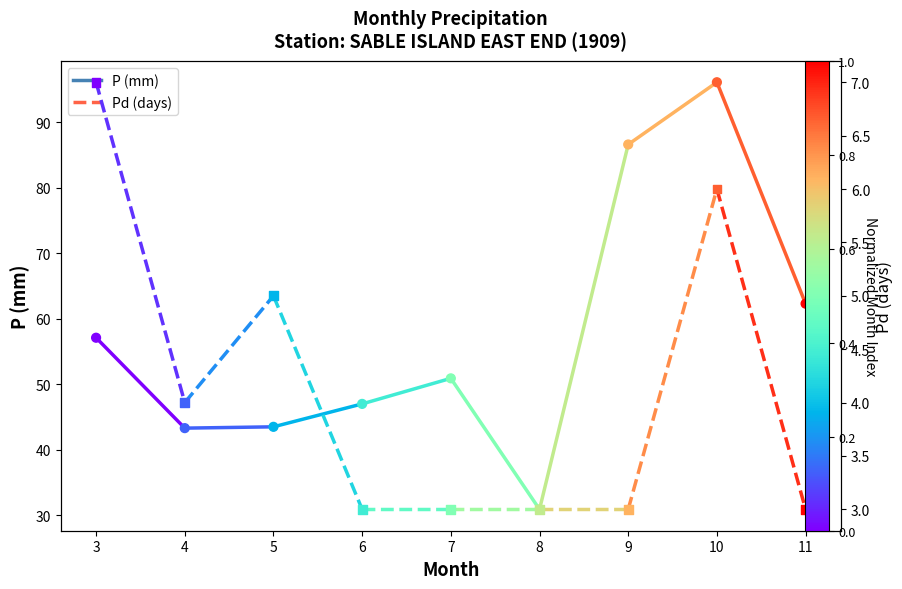

At which category is the sum across all series the highest?

10